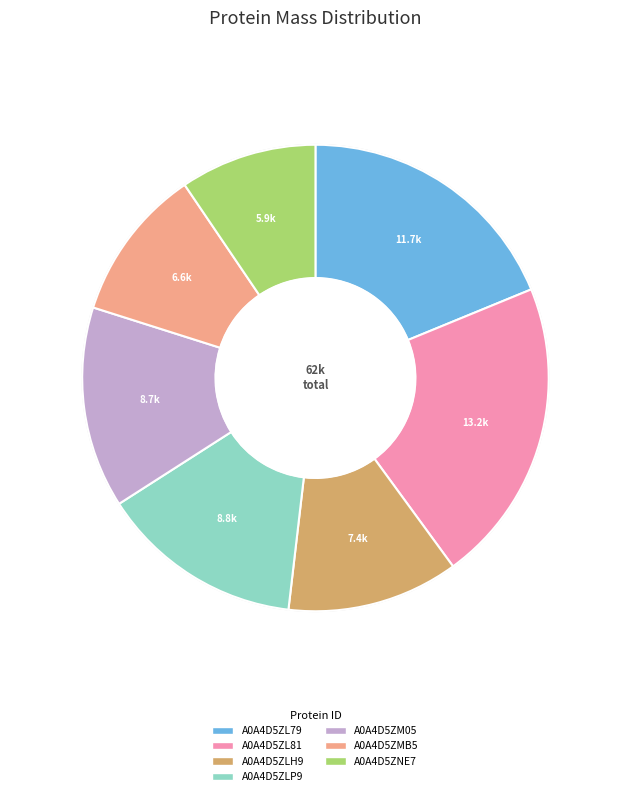

Is A0A4D5ZM05 the majority of the pie?

No